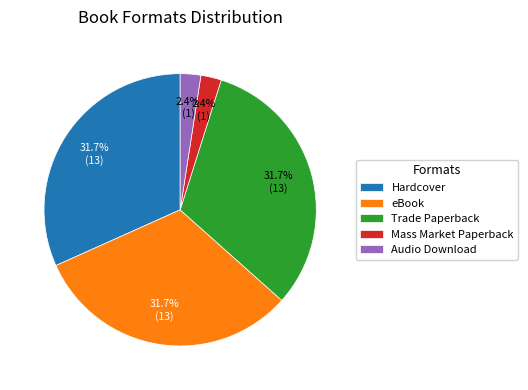

Between Trade Paperback and Audio Download, which is larger?

Trade Paperback